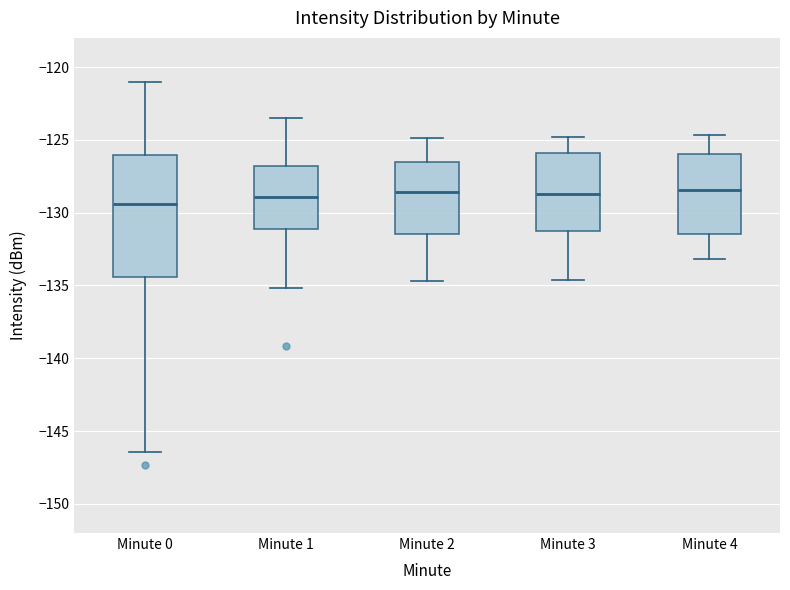

Which box is the tallest, from its lower edge to its upper edge?

Minute 0